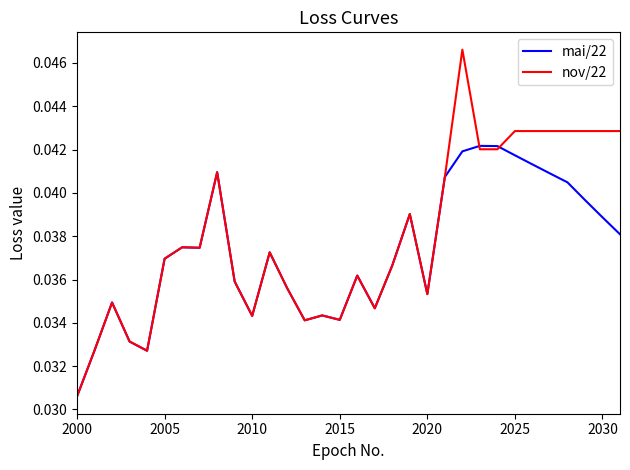

Which series has the largest total across all categories?

nov/22